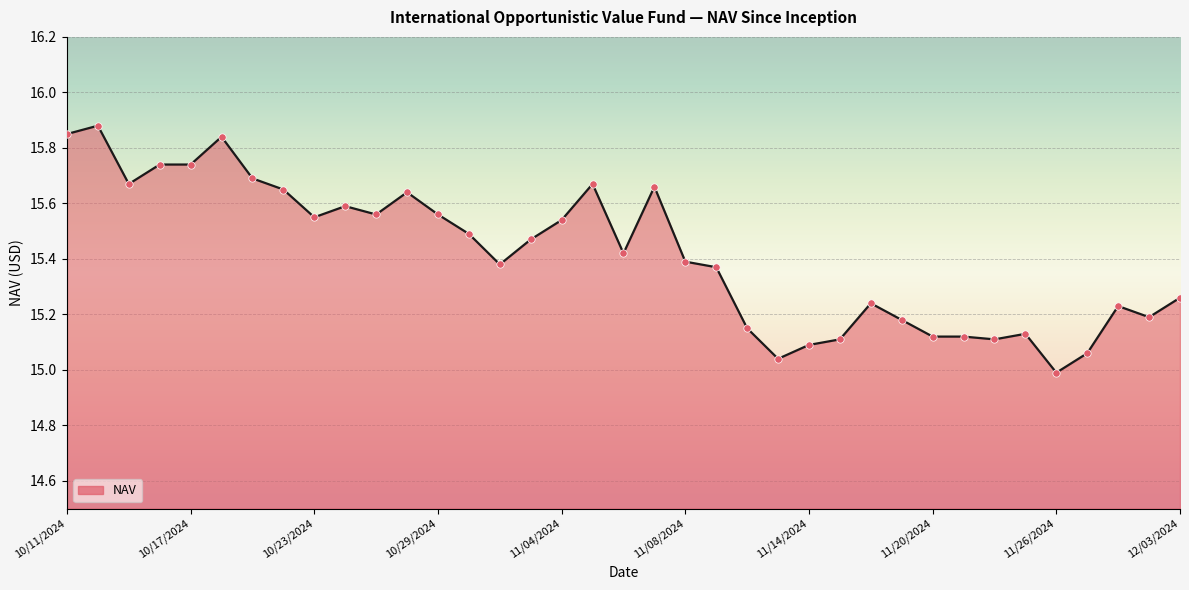

True or false: the data shows 4.0 at 11/08/2024.

False